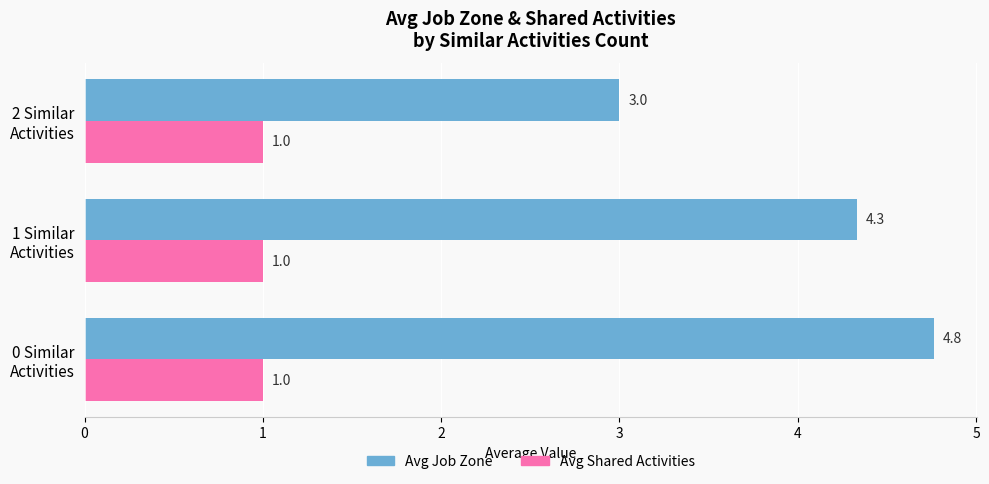

What is the minimum value shown in the chart?

1.0